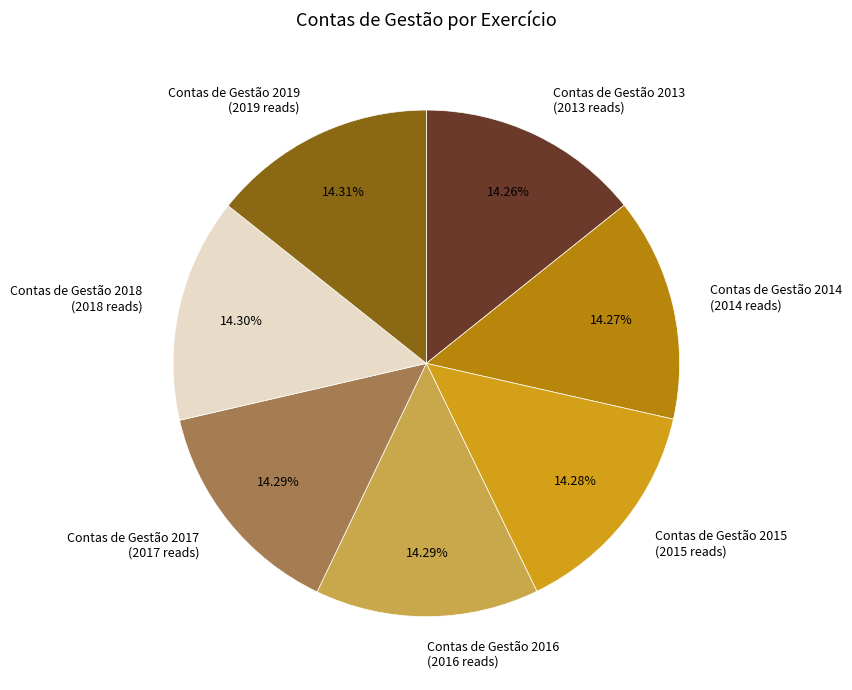

Approximately how many times larger is the value at Contas de Gestão 2018 (2018 reads) compared to Contas de Gestão 2017 (2017 reads)?

1.0